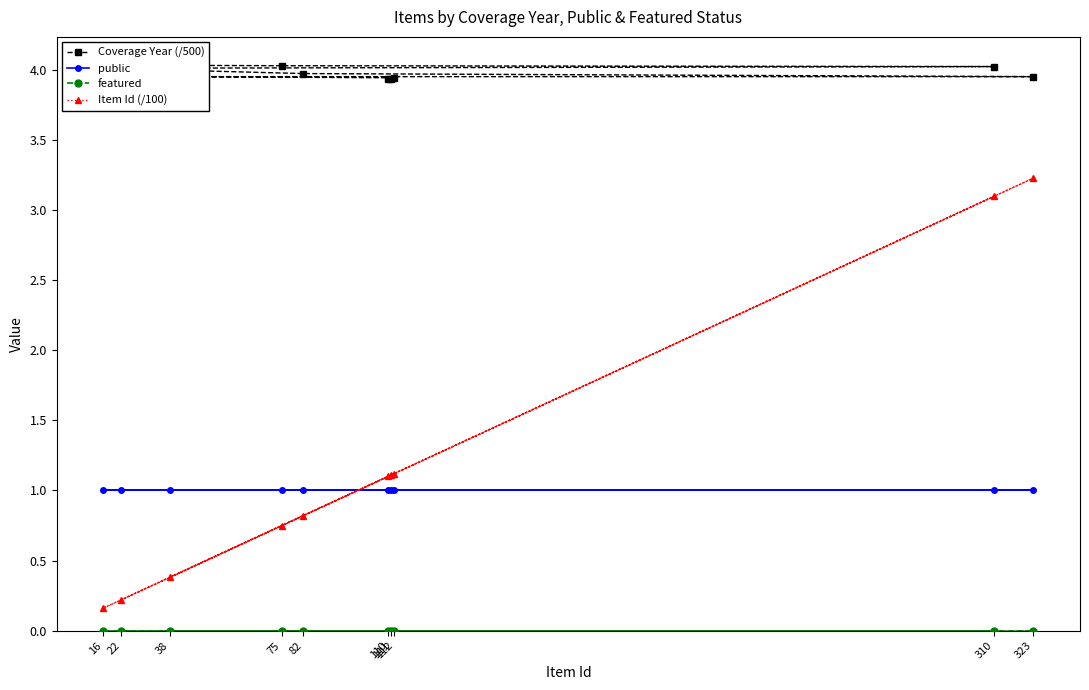

How many values in the Item Id (/100) series exceed 1?

5